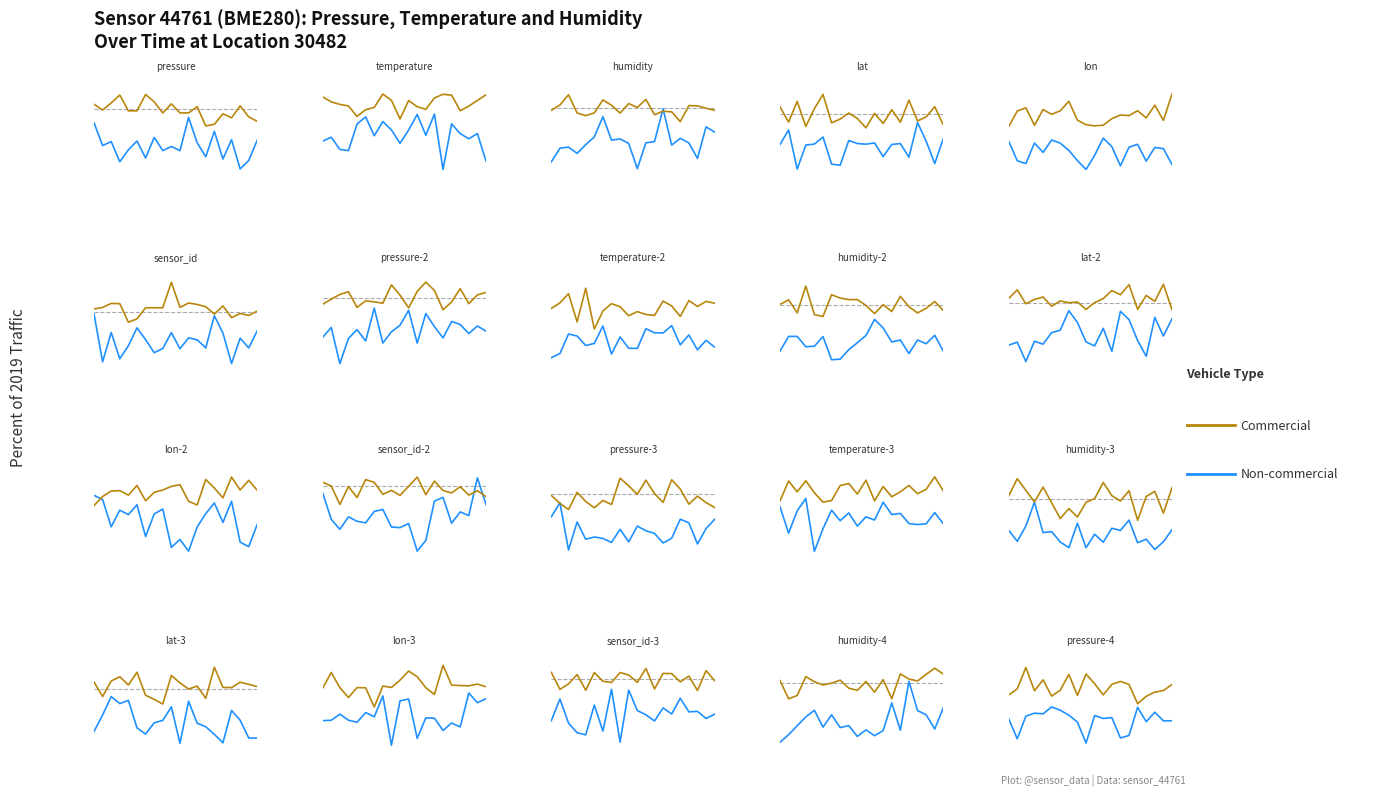

What is the difference between the Commercial values at 17 and 16?

0.4